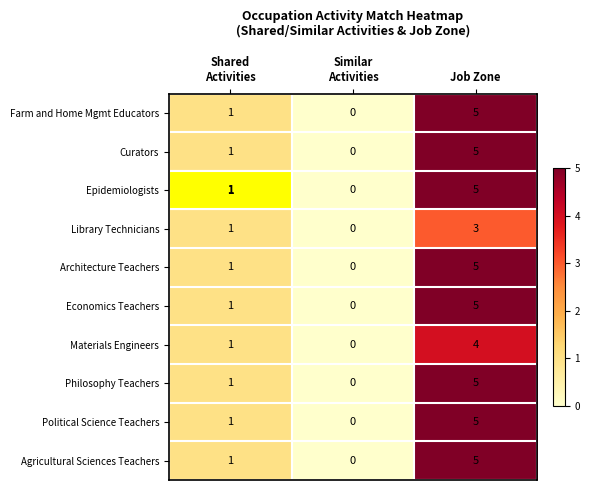

At which category is the sum across all series the highest?

Job Zone